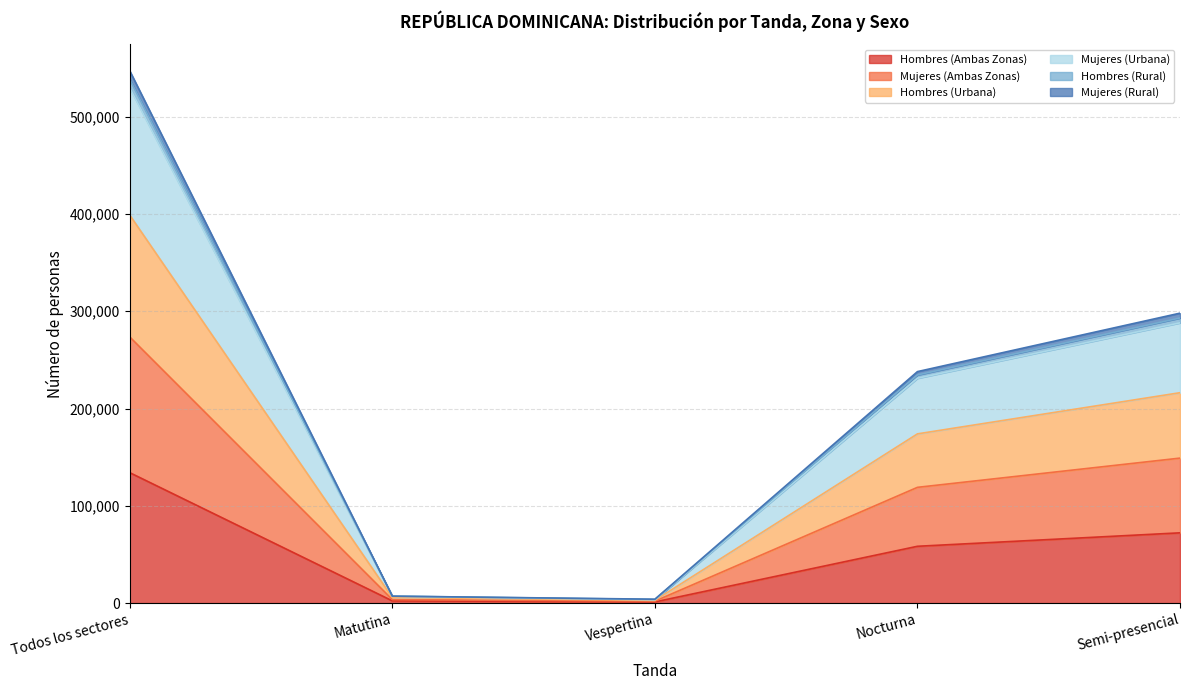

Rank the categories by Mujeres (Rural) value from highest to lowest.

Todos los sectores, Semi-presencial, Nocturna, Matutina, Vespertina